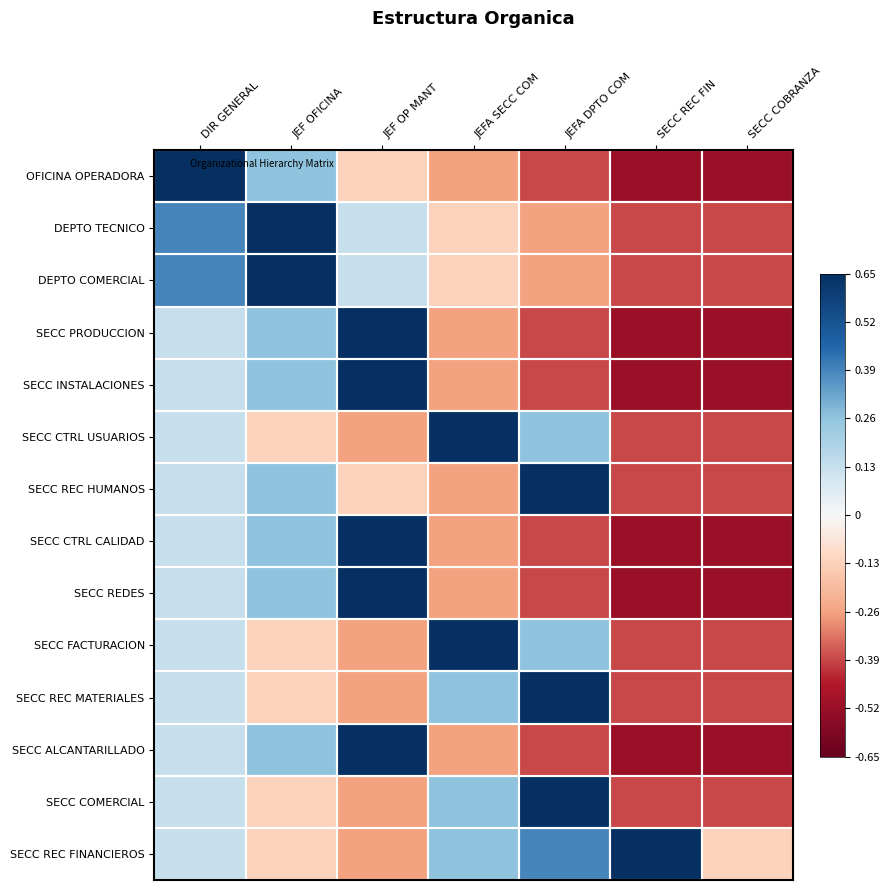

At how many categories does at least one series exceed 0?

6